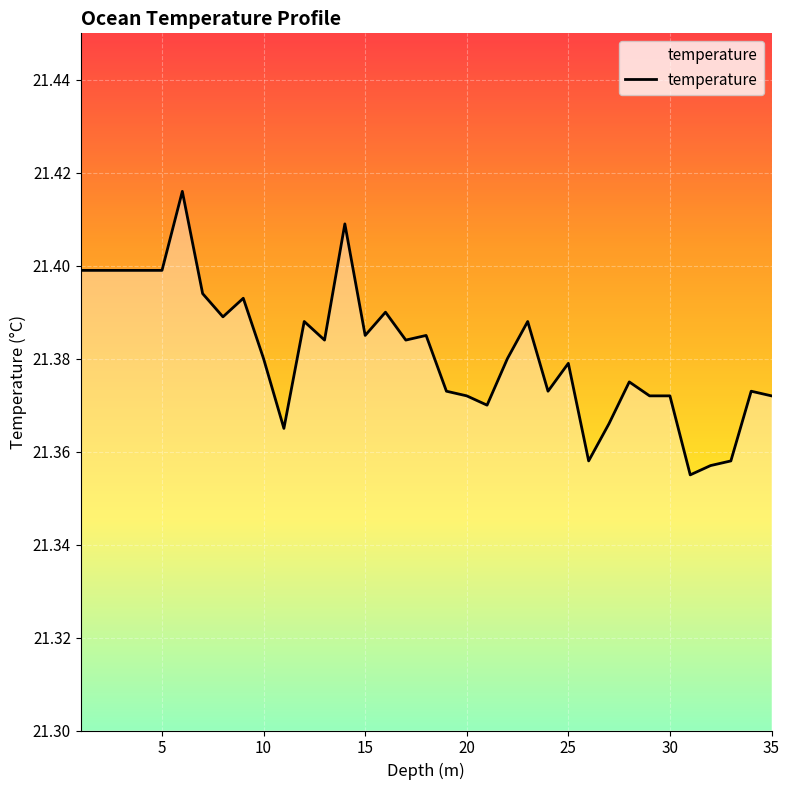

Is this an area chart (filled region under the line)?

No